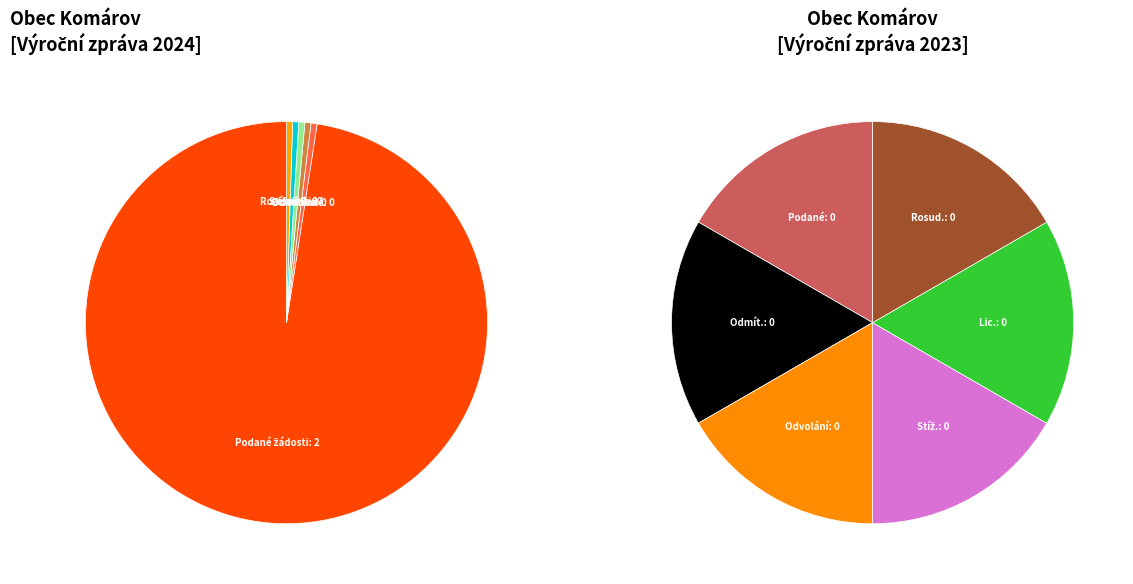

What percentage is the Počet podaných žádostí slice, to the nearest percent?

100%